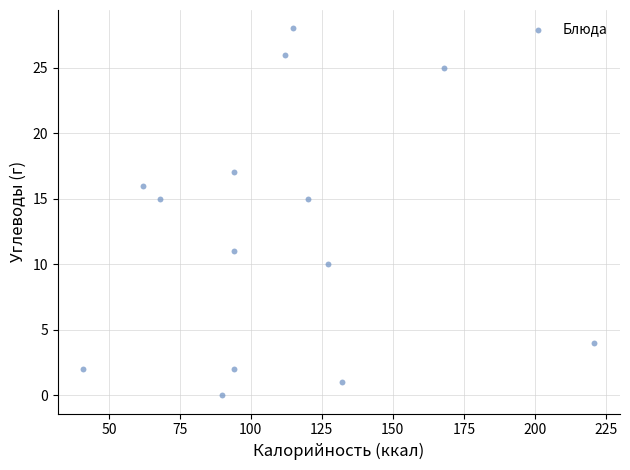

What is the range of Y values (max minus min)?

28